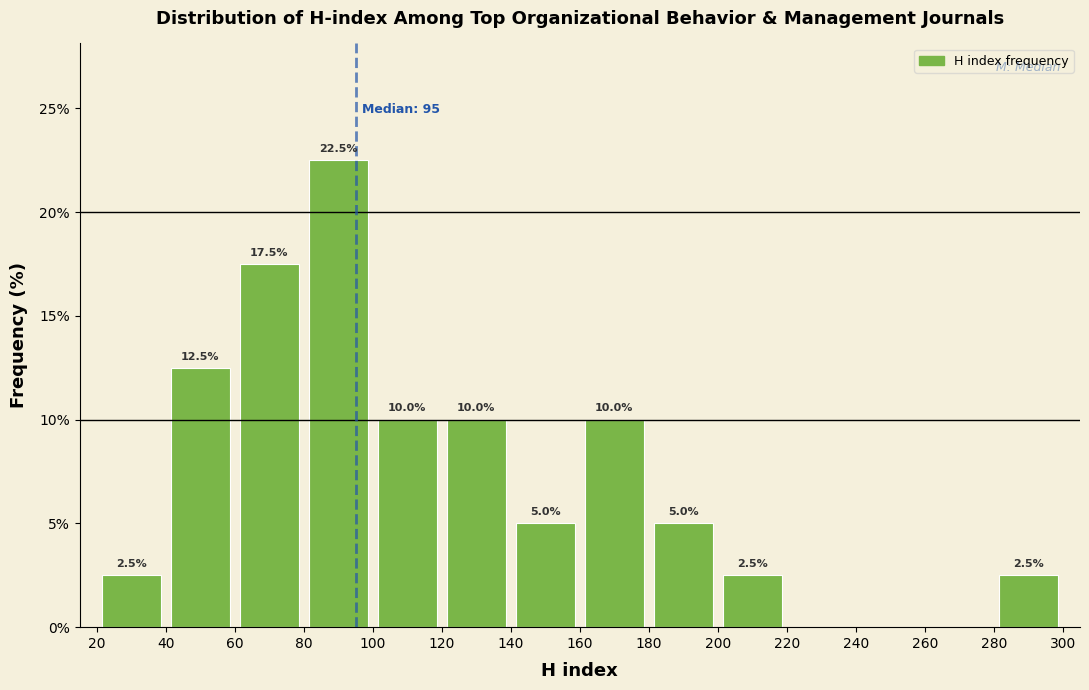

Over which range of the x-axis is the bar tallest?

80 to 100